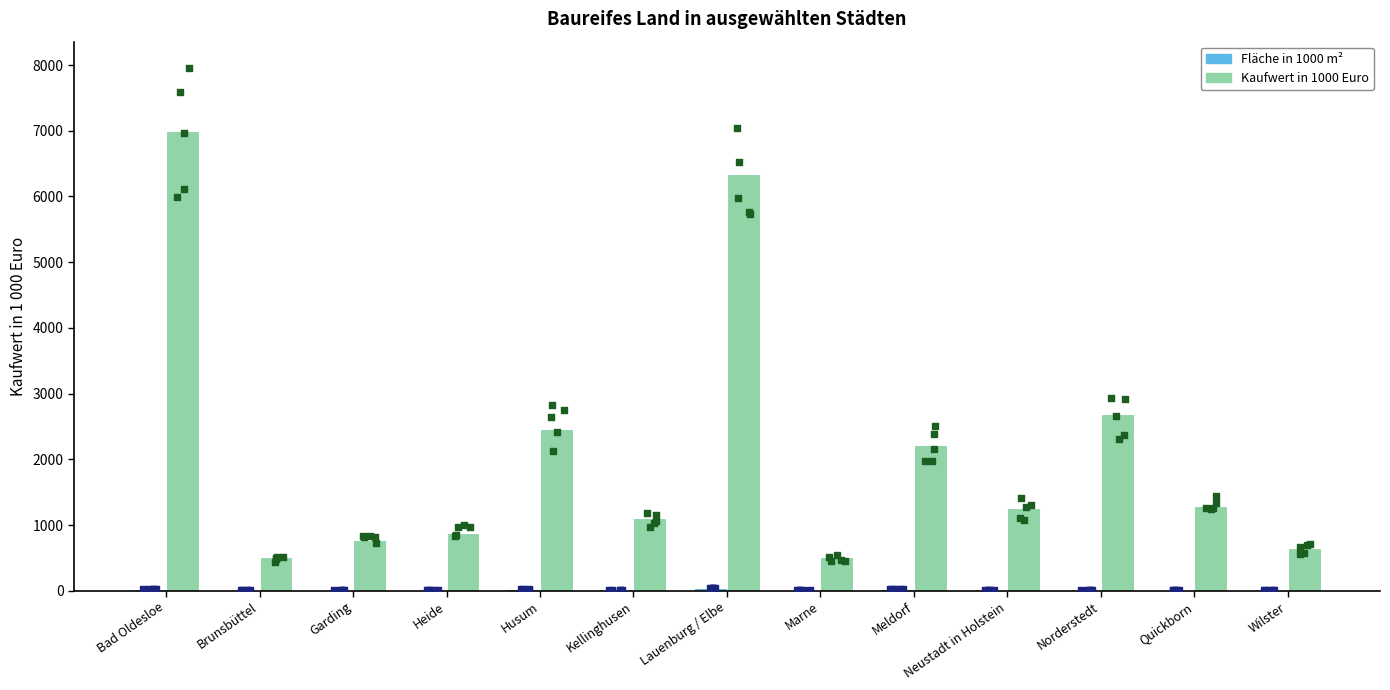

What is the total value across all series at Brunsbüttel?

523